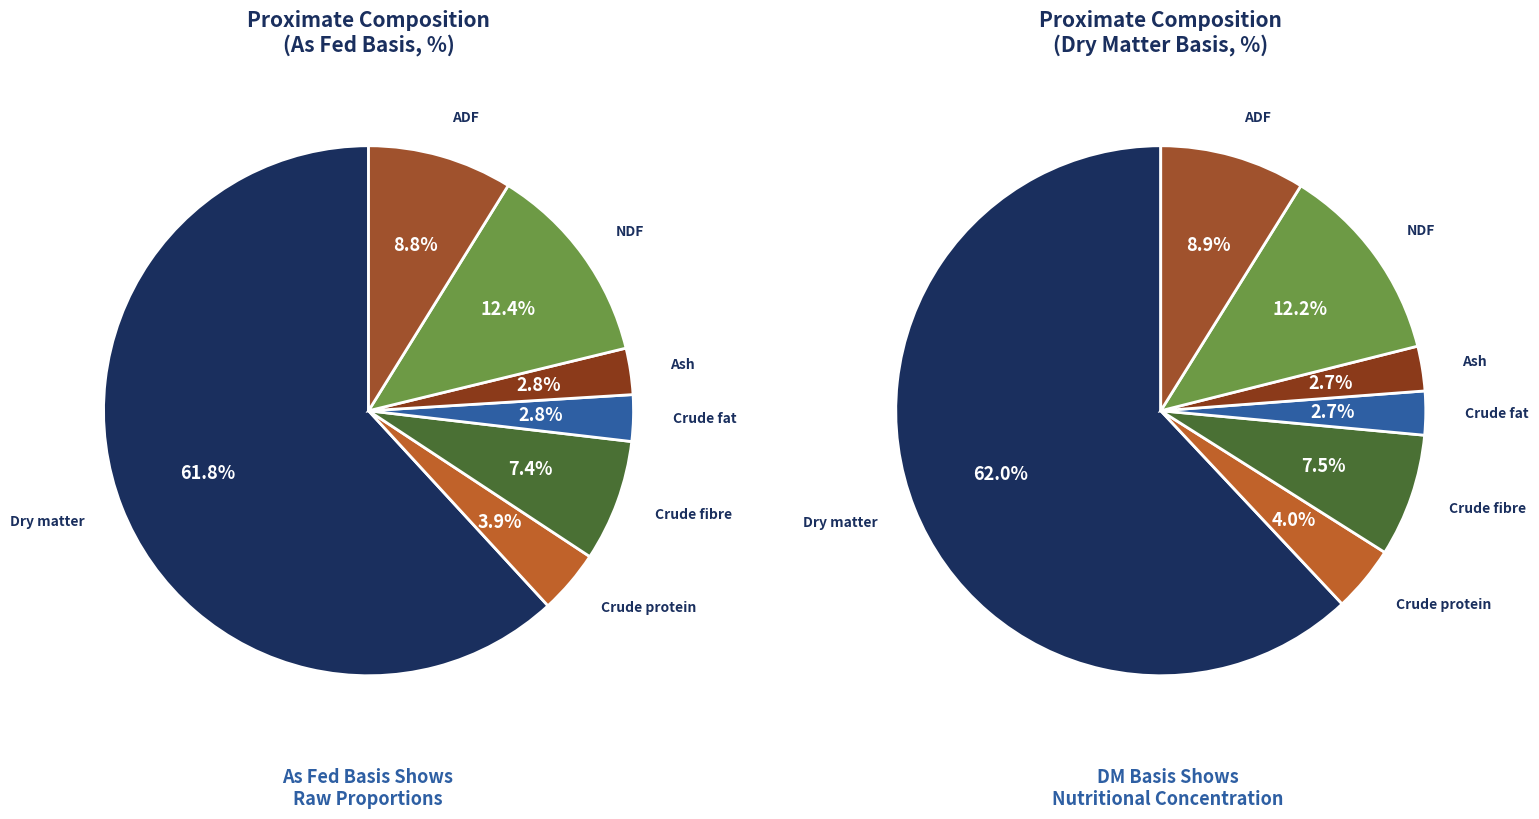

Combined, what portion of the pie is Crude fibre and Crude protein?

11.3%